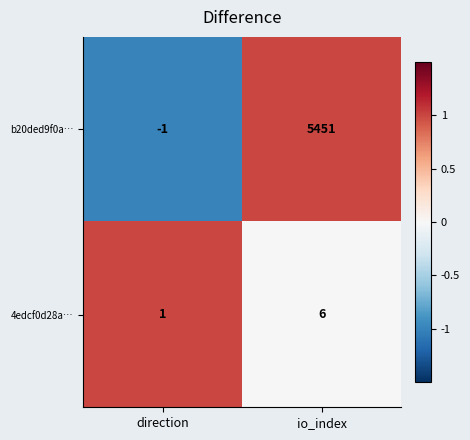

Which category has the highest value in the 4edcf0d28a… series?

io_index